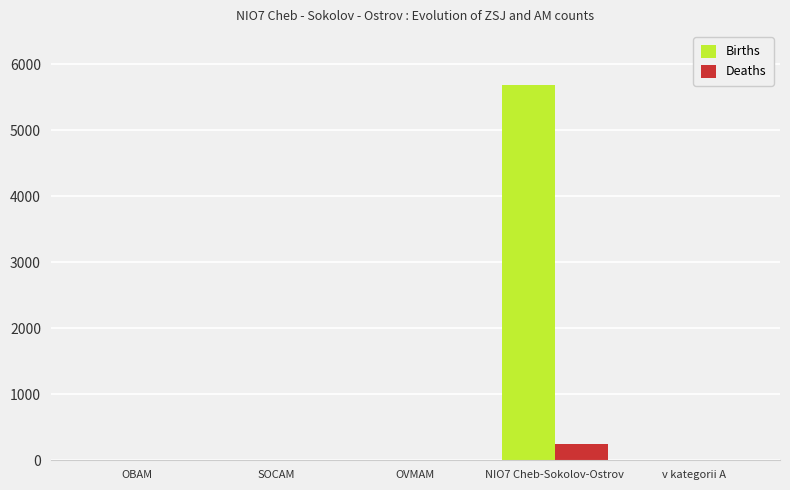

Which label corresponds to the largest value in the chart?

NIO7 Cheb-Sokolov-Ostrov